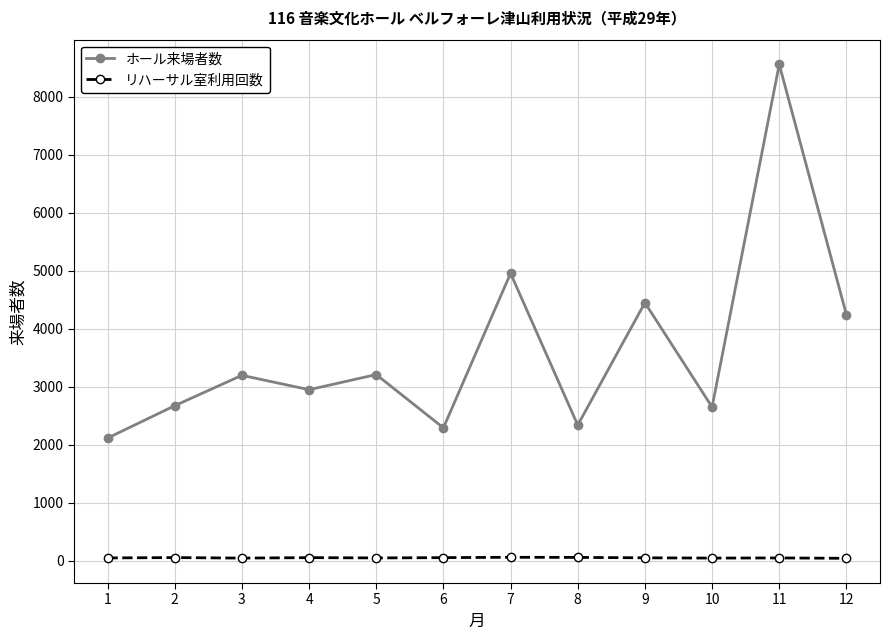

List the series in order of their peak value, lowest first.

リハーサル室利用回数, ホール来場者数